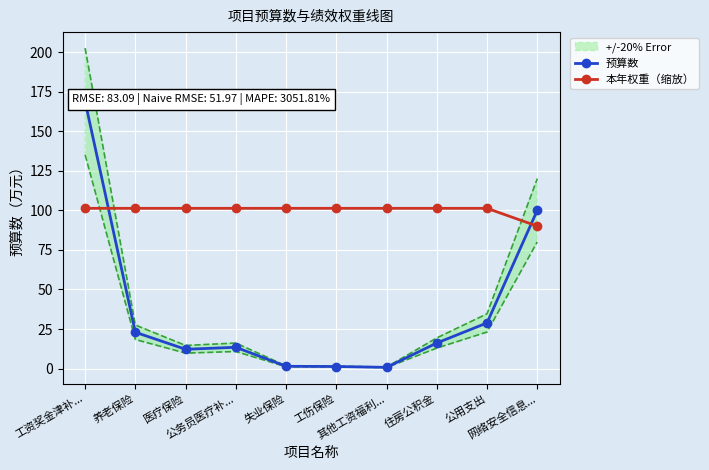

What are all the series names shown in the legend?

预算数, 本年权重（缩放）